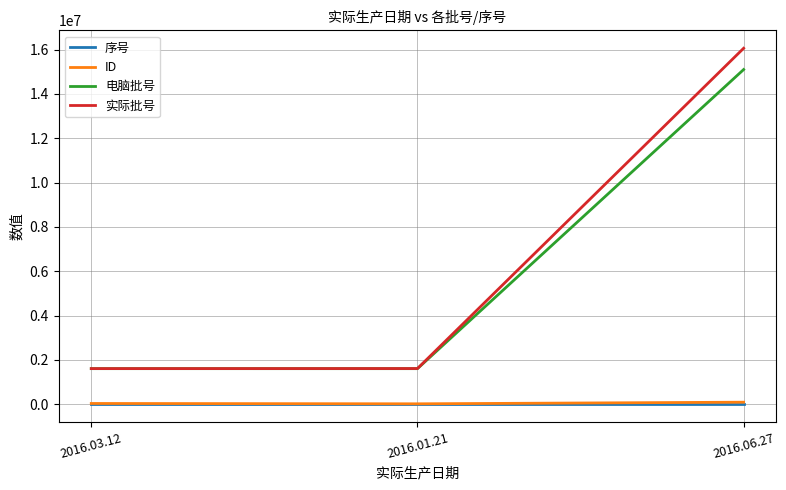

What is the smallest value displayed?

1